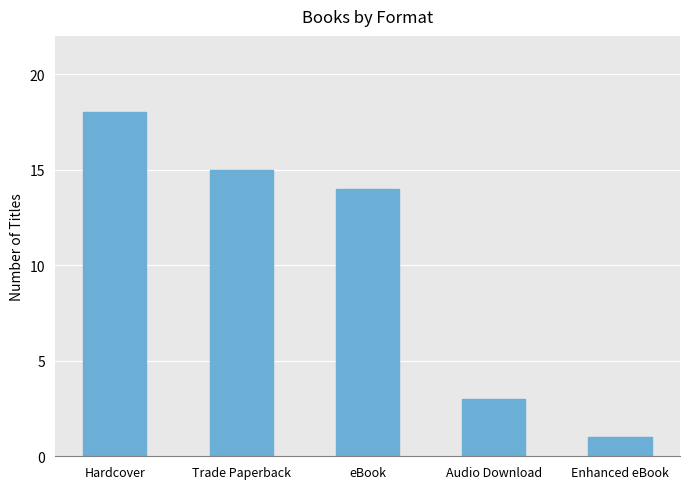

Does the chart contain any negative values?

No